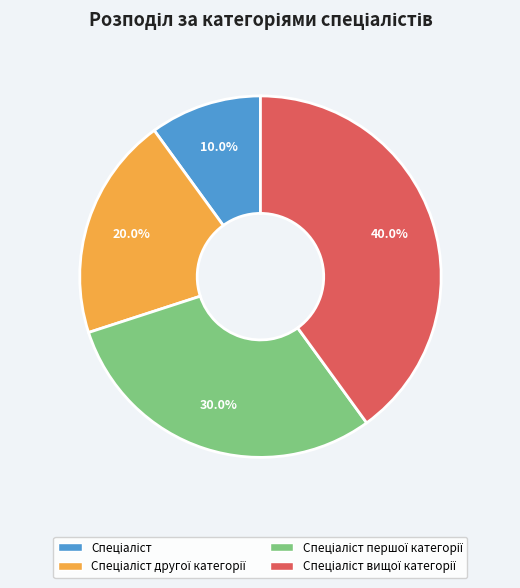

Does any single category account for the majority?

No